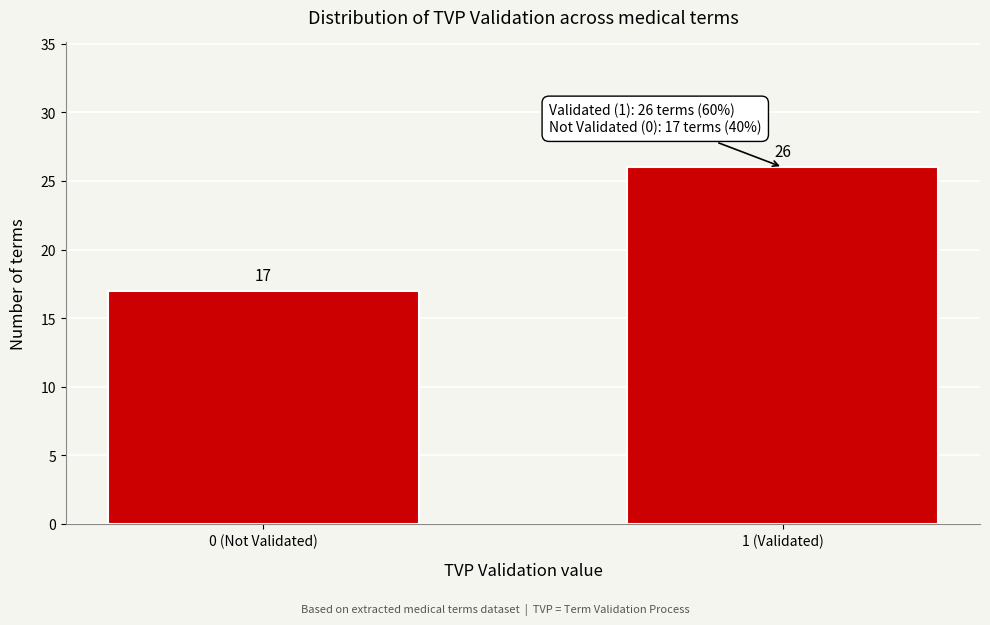

Reading left to right, extract all data points from this chart.

17	26